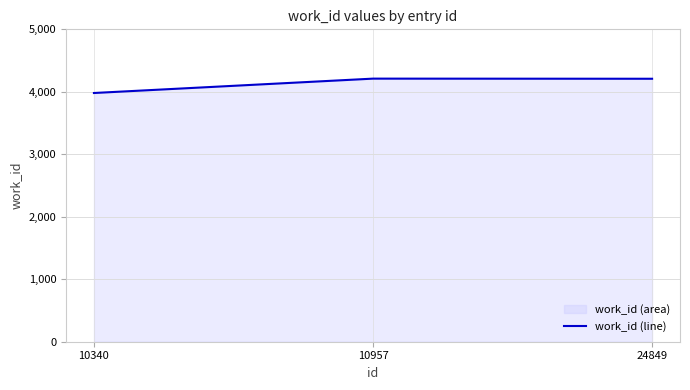

Reading left to right, what are all the values shown in this chart?

3981	4211	4209